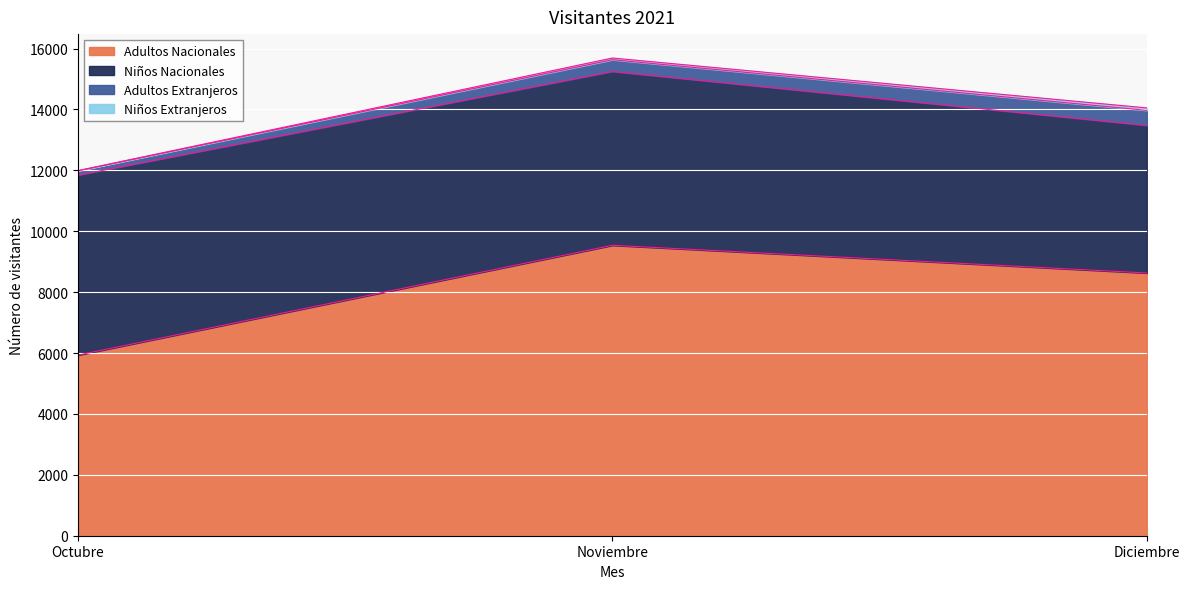

What is the difference between the Adultos Extranjeros values at Octubre and Diciembre?

350